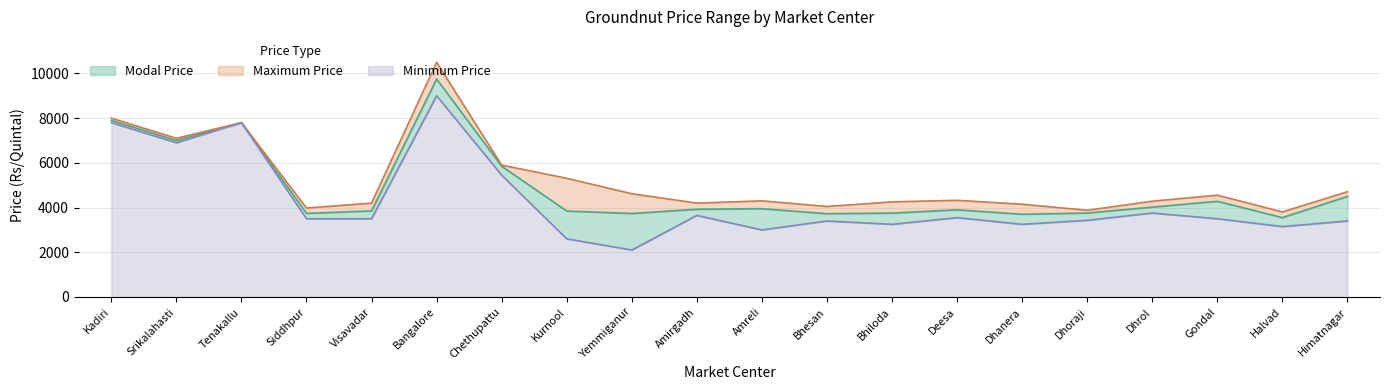

Between Tenakallu and Bangalore, which series saw the biggest shift?

Maximum Price